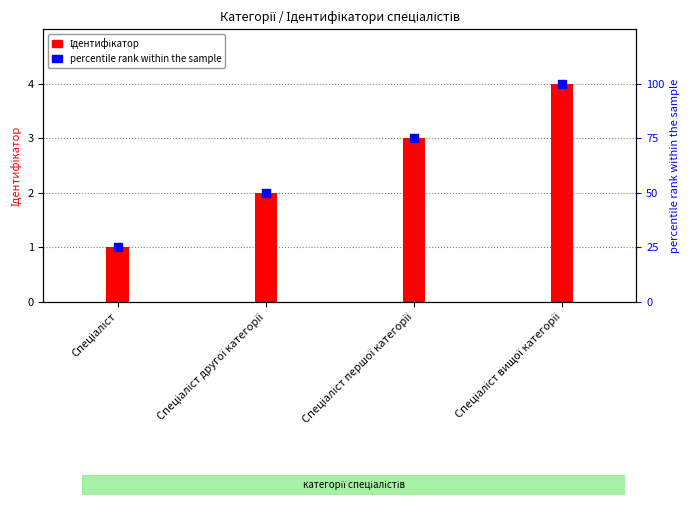

What are all the series names shown in the legend?

Ідентифікатор, percentile rank within the sample